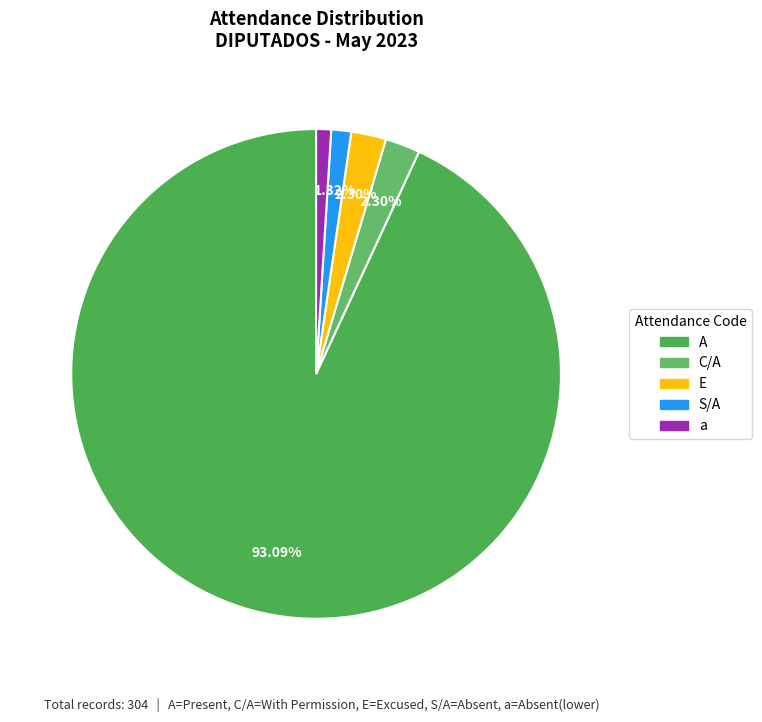

How much of the chart is everything except E?

97.7%